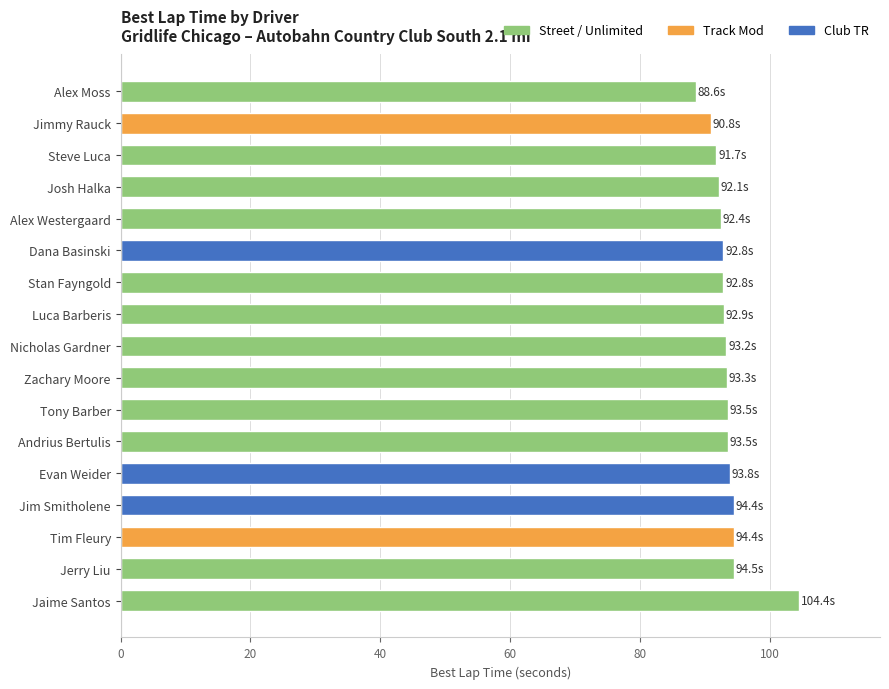

Does the chart contain any negative values?

No